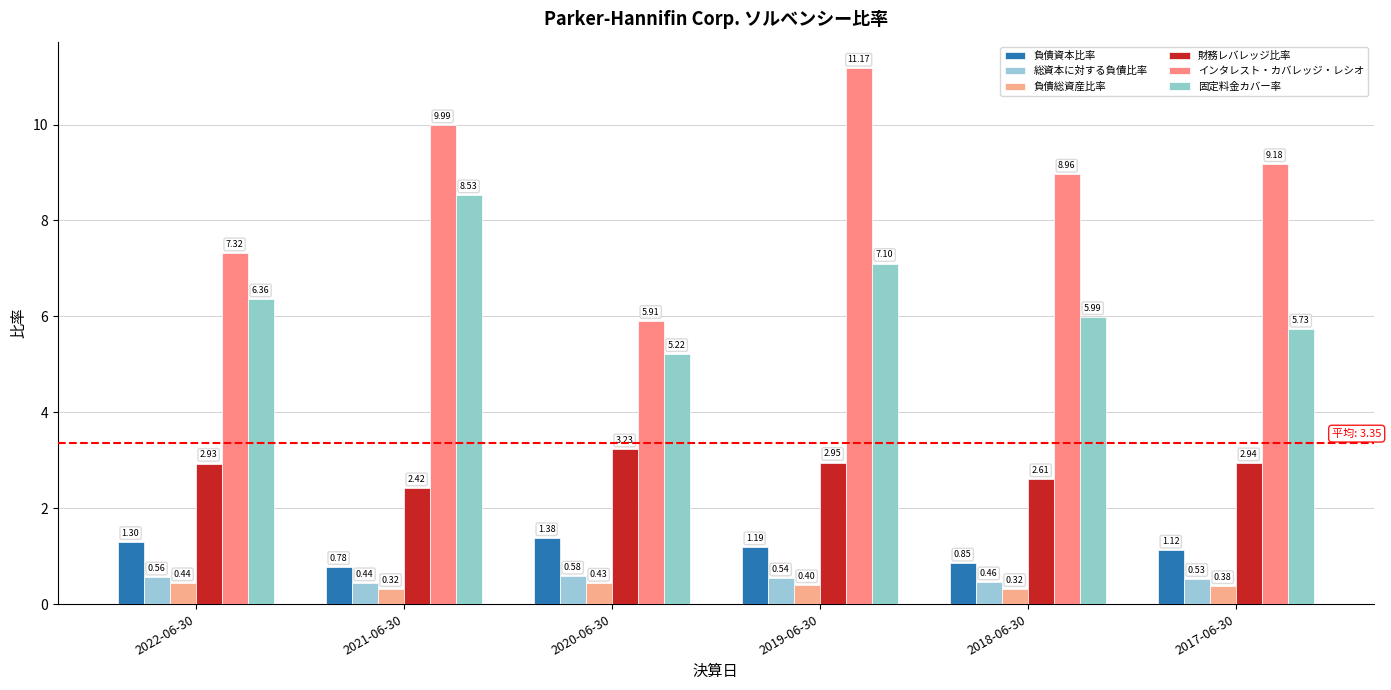

What is the difference between the second highest and second lowest values in the 負債総資産比率 series?

0.1